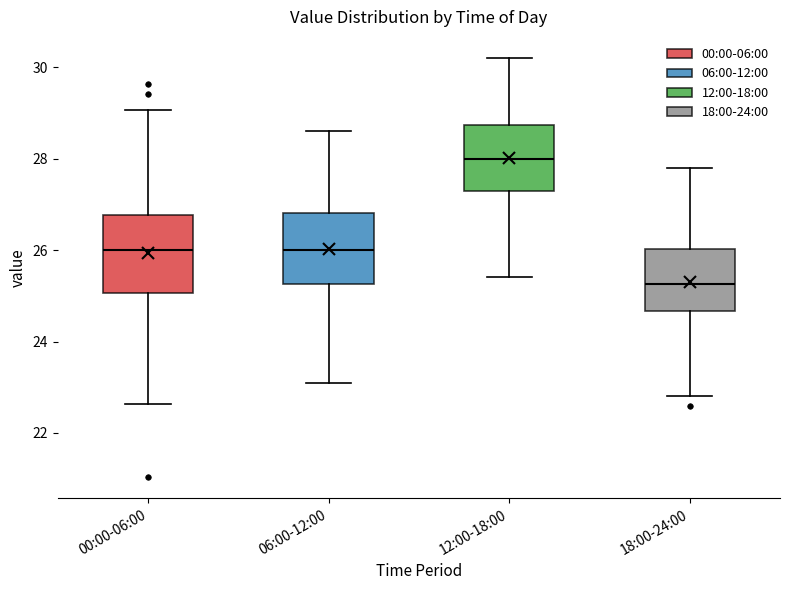

Which box has the highest median line?

12:00-18:00